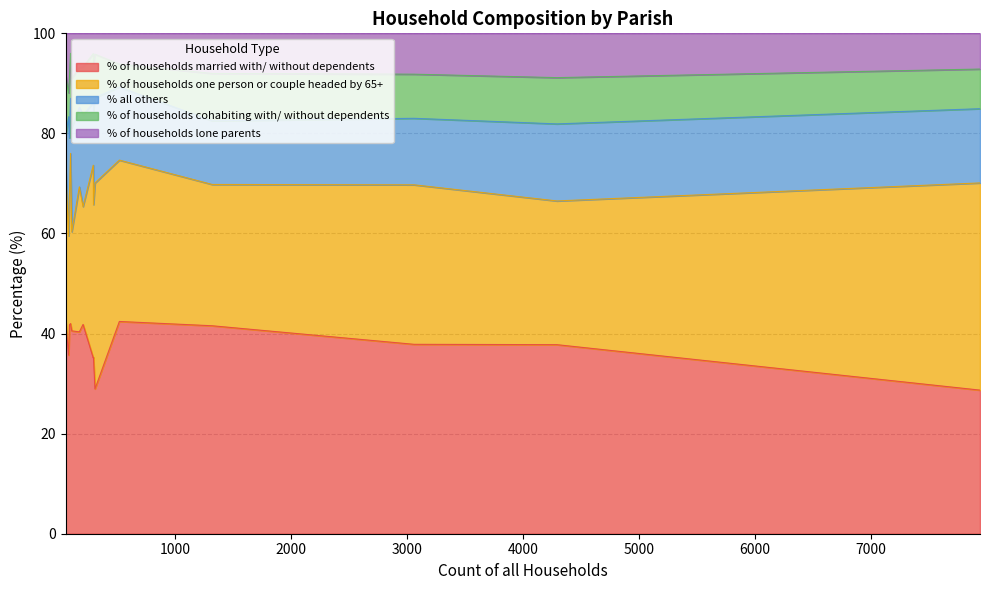

Which series has the largest total across all categories?

% of households married with/ without dependents